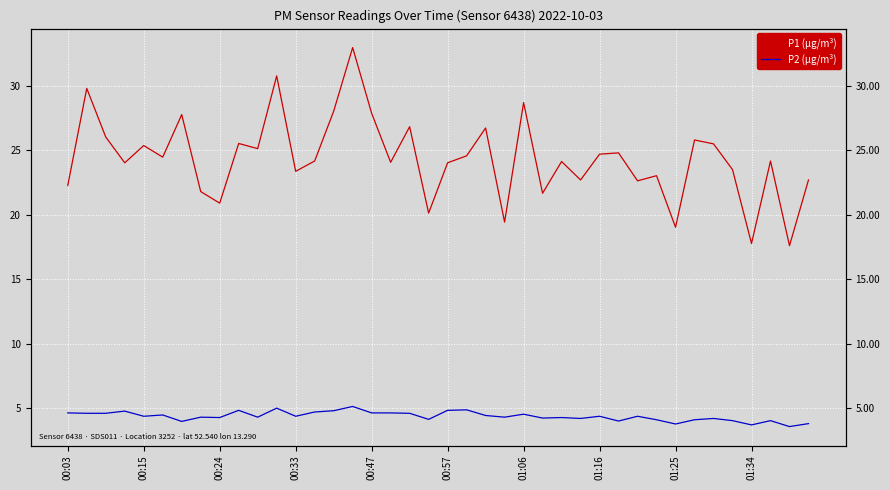

How many interior local peaks does the P1 (µg/m³) series have?

14